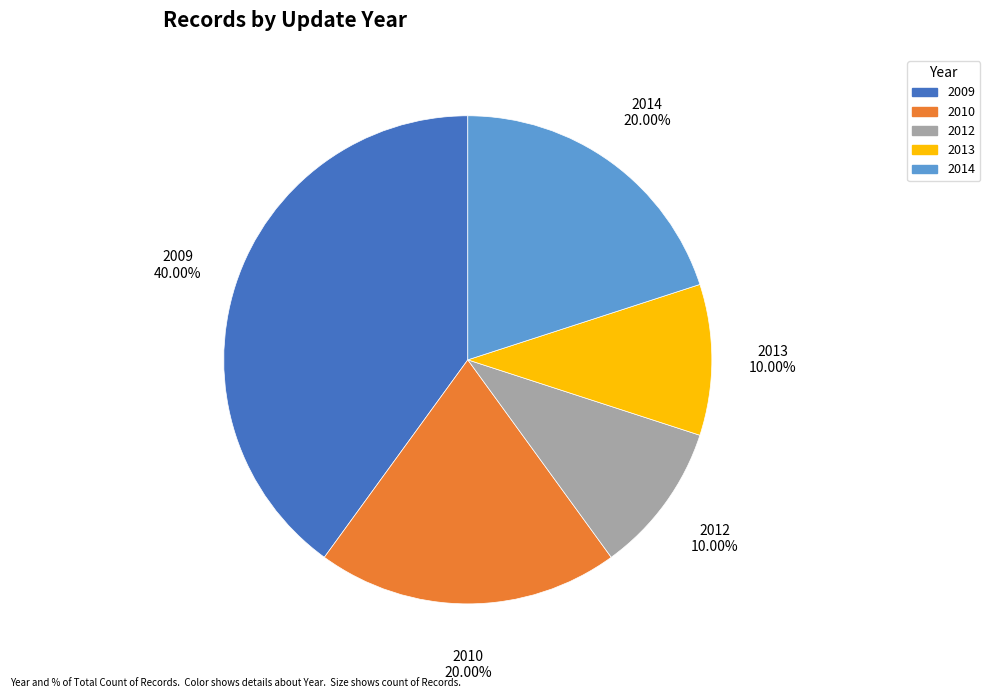

Is there any slice that represents more than half of the pie?

No